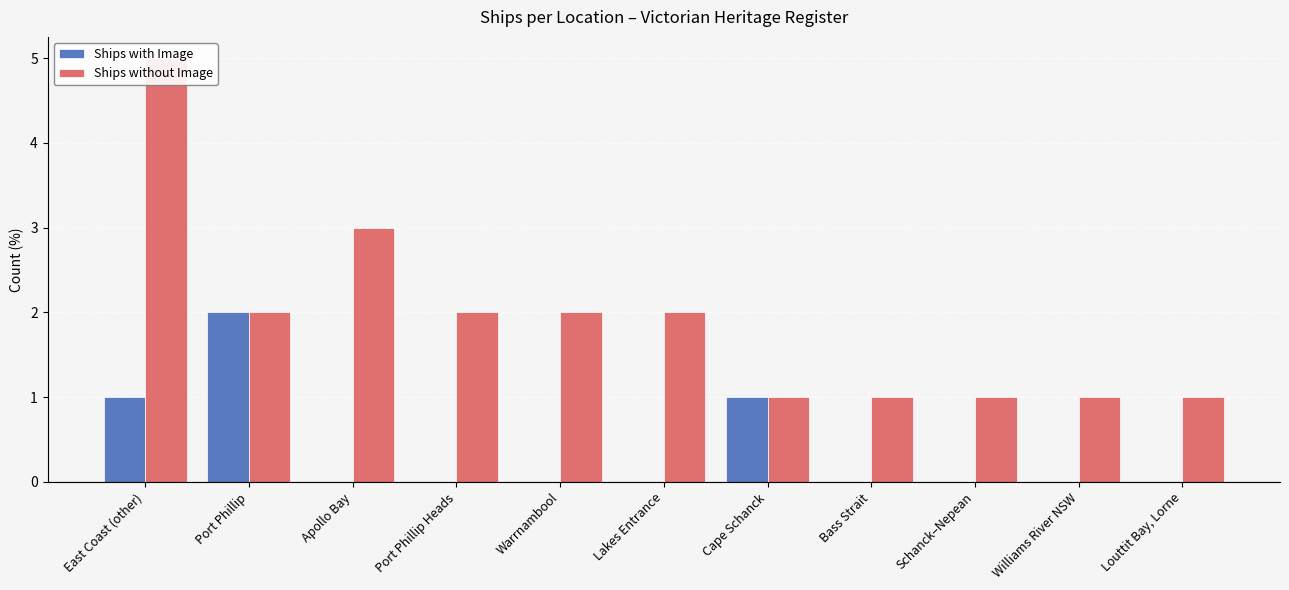

The value of Ships without Image at Apollo Bay is 5. True or false?

False